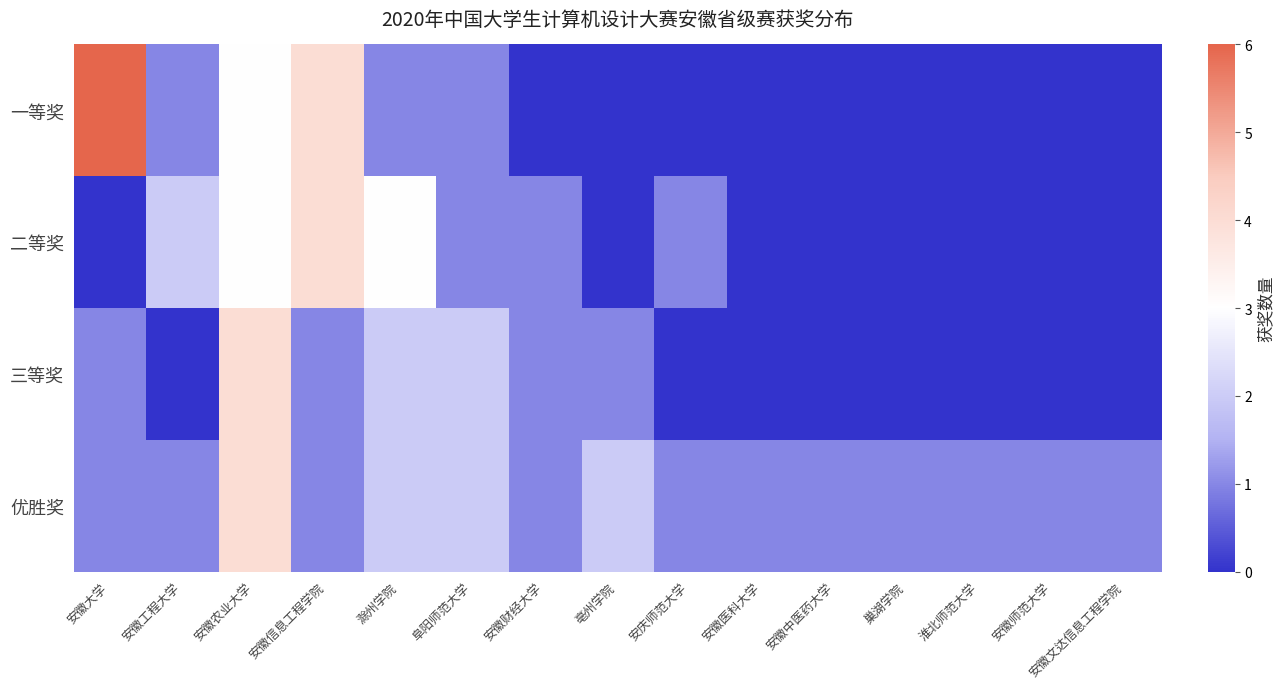

What is the spread (max minus min) of values at 安徽财经大学?

1